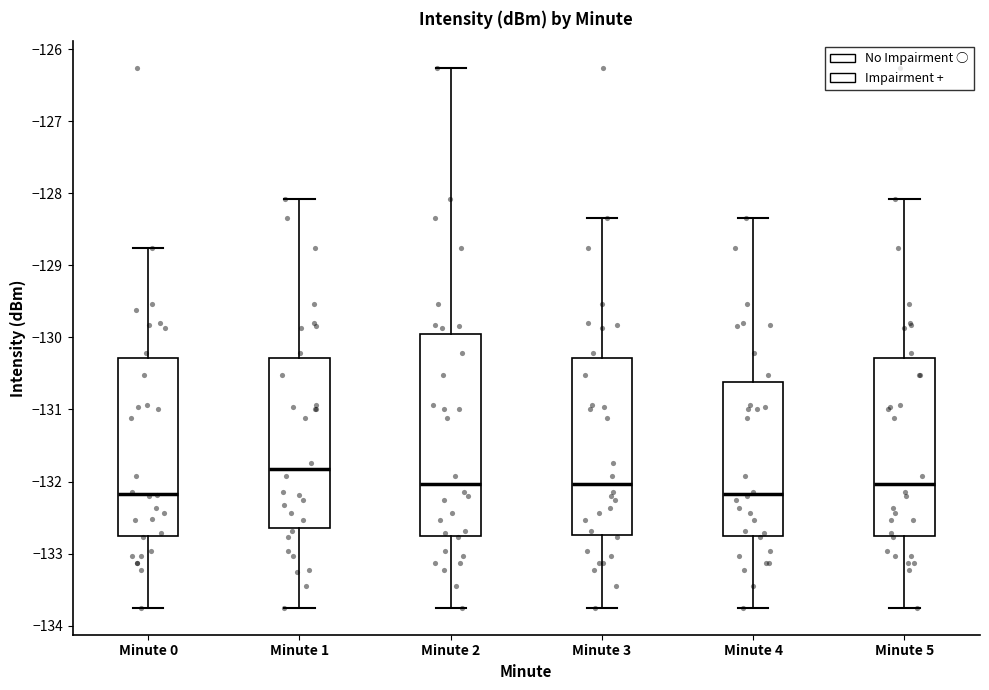

Where does the median line of the box for Minute 4 sit on the y-axis? The values are not printed on the chart, so give them approximately, as read against the axis.

-132.2